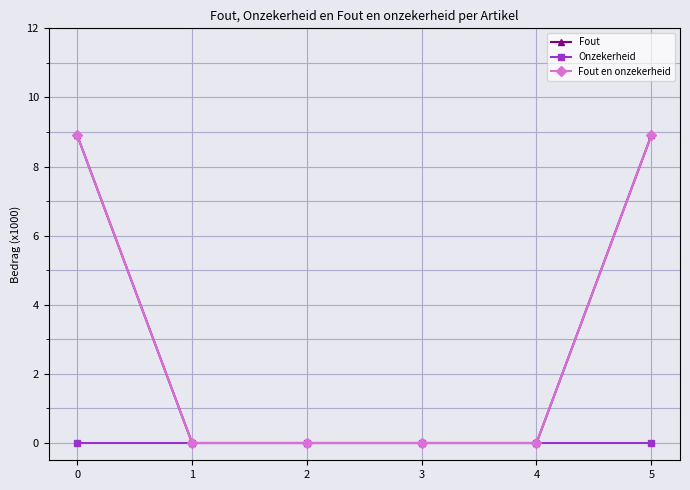

Does the chart have visible grid lines?

Yes